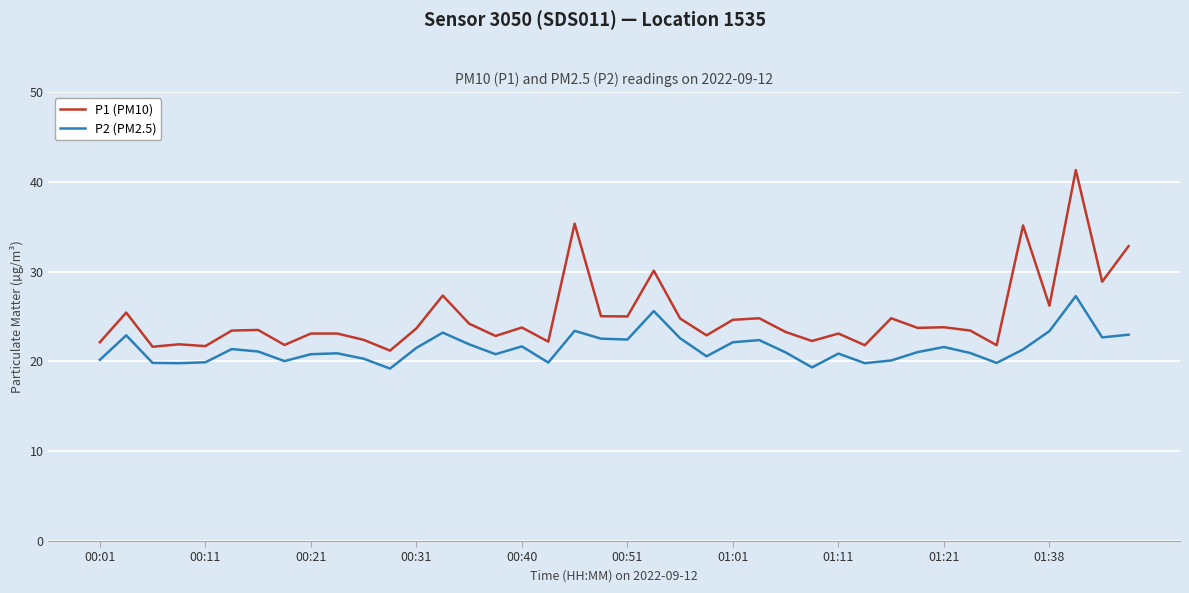

Which series has the widest spread of values?

P1 (PM10)